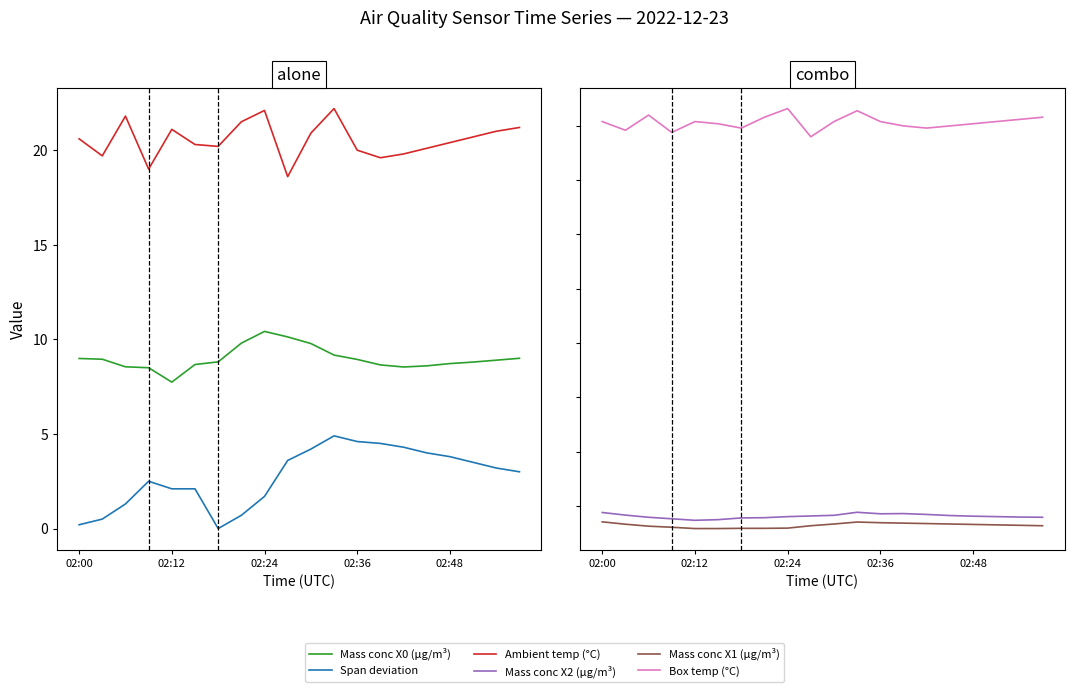

Which series changed the most between 11 and 13?

Ambient temp (°C)